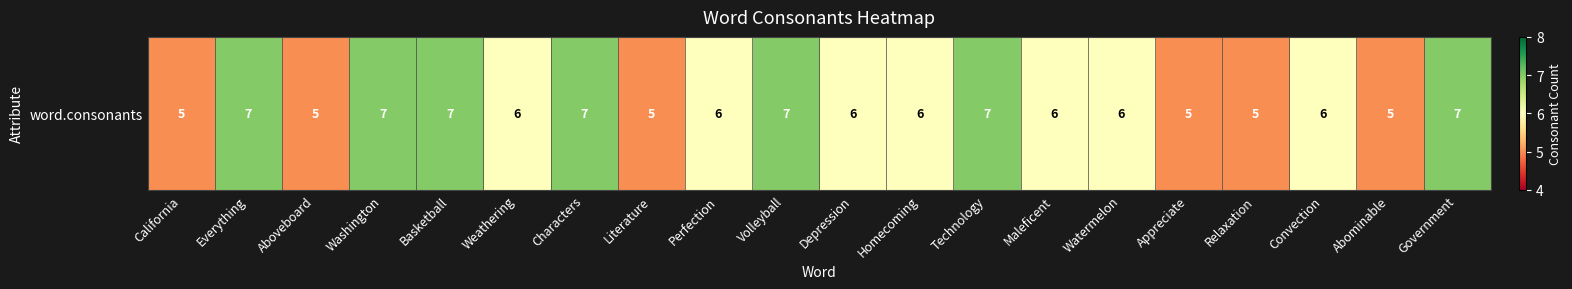

True or false: the data shows 7 at Characters.

True